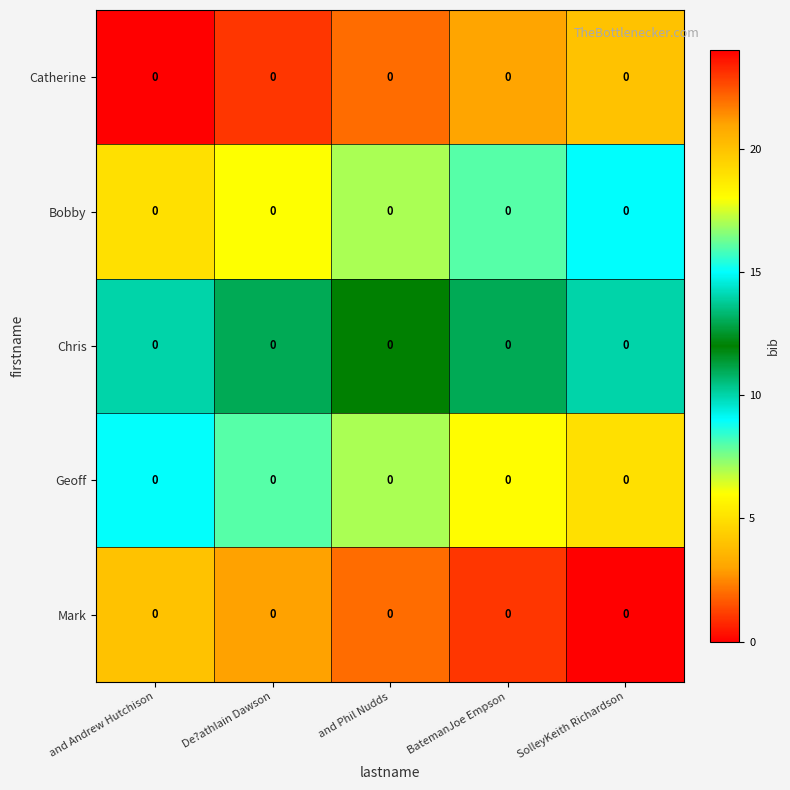

Count the number of categories in the chart.

5